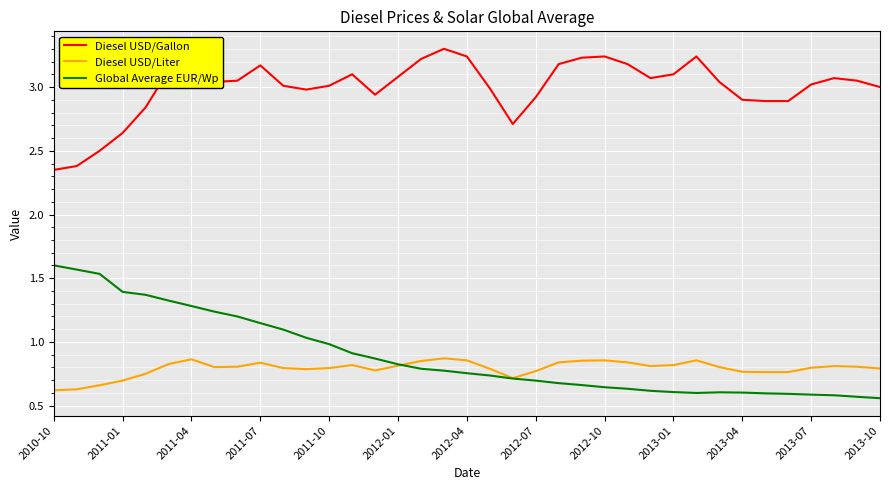

What is the greatest value displayed?

3.3